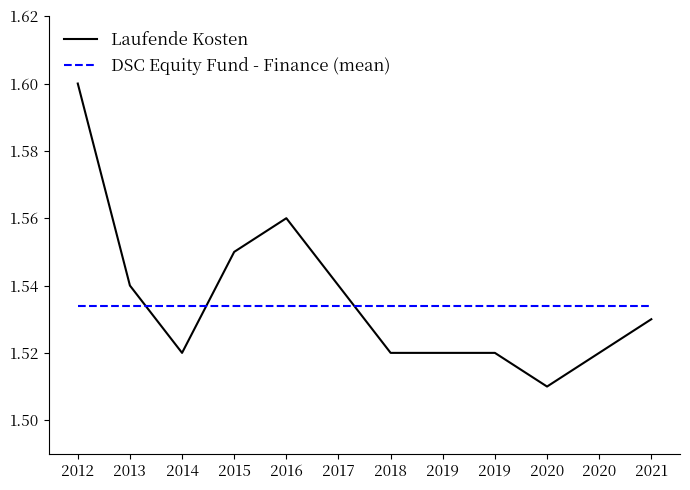

Reading left to right, what are all the values shown in this chart?

Laufende Kosten: 2012=1.6	2013=1.5	2014=1.5	2015=1.6	2016=1.6	2017=1.5	2018=1.5	2019=1.5	2019=1.5	2020=1.5	2020=1.5	2021=1.5
DSC Equity Fund - Finance (mean): 2012=1.5	2013=1.5	2014=1.5	2015=1.5	2016=1.5	2017=1.5	2018=1.5	2019=1.5	2019=1.5	2020=1.5	2020=1.5	2021=1.5